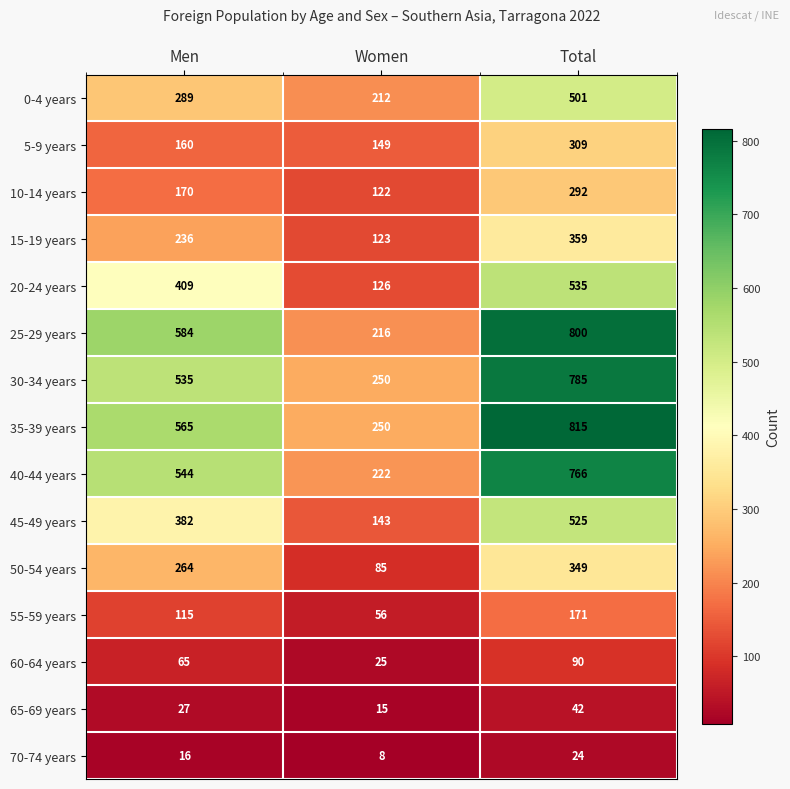

Which series has the widest spread of values?

25-29 years